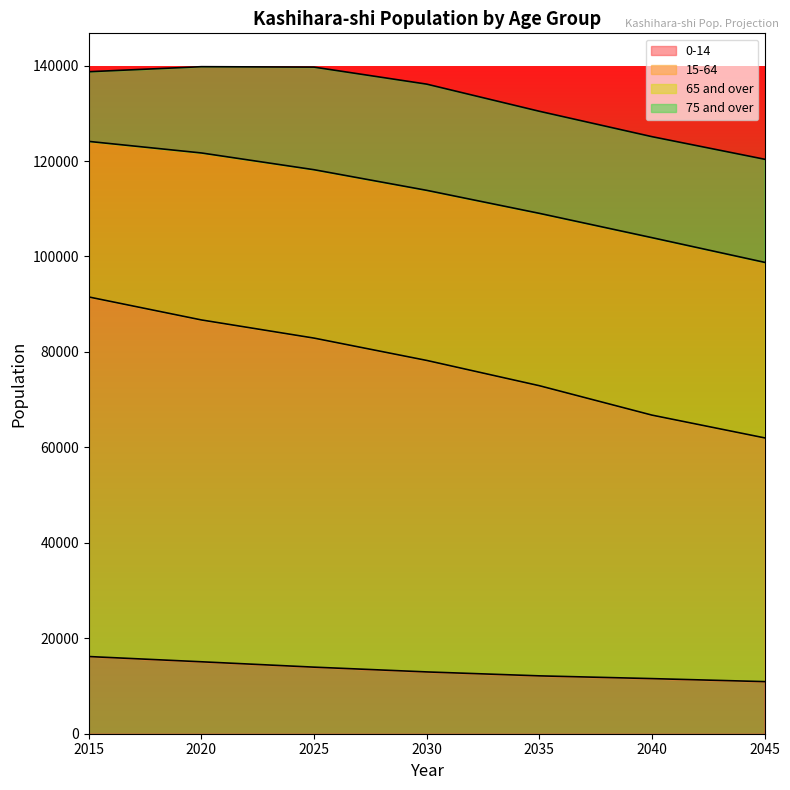

What is the approximate value of 0-14 at 2040, to the nearest 100?

11500